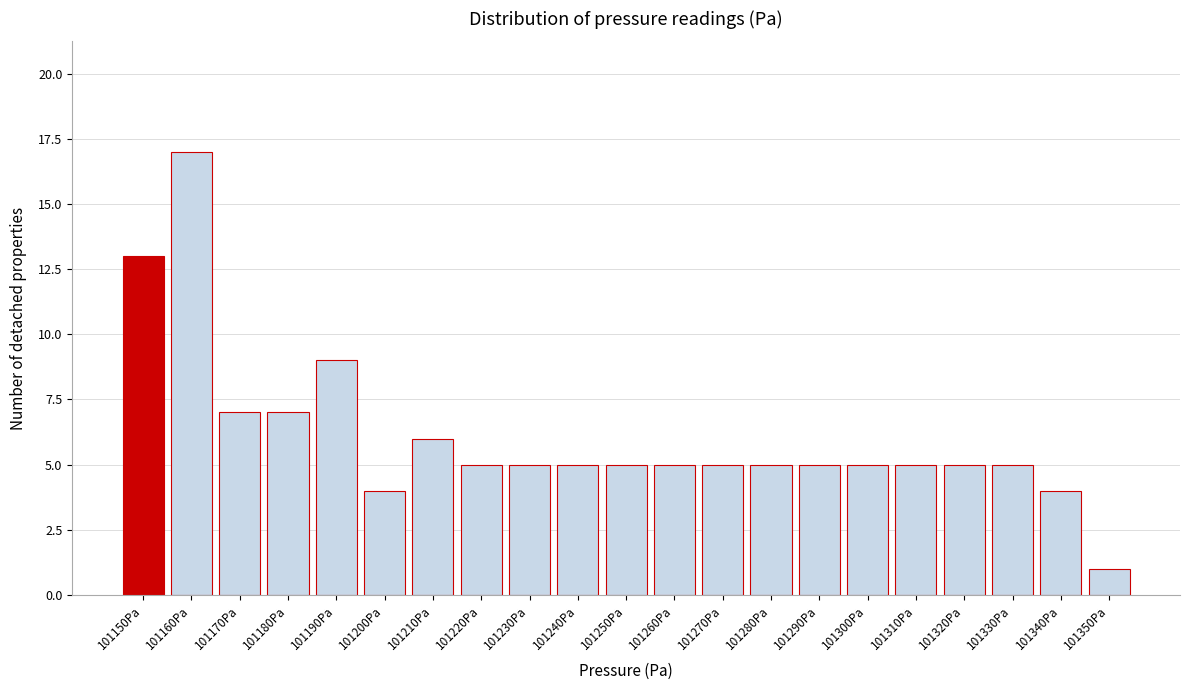

Reading right to left, transcribe all the data shown in this chart.

1	4	5	5	5	5	5	5	5	5	5	5	5	5	6	4	9	7	7	17	13